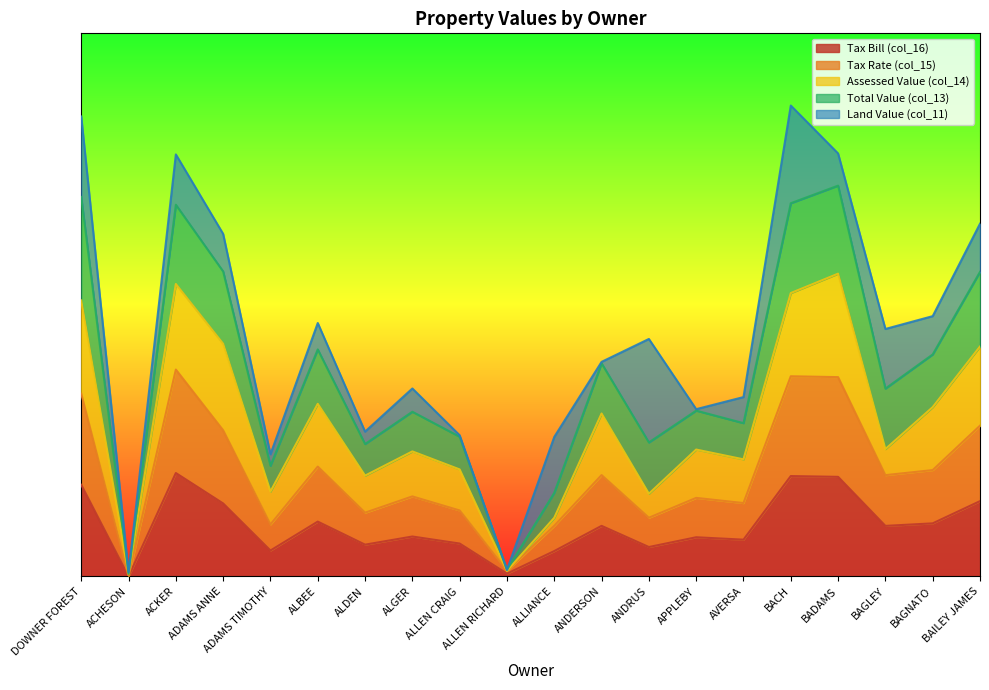

Does the chart display data point markers on the line(s)?

No